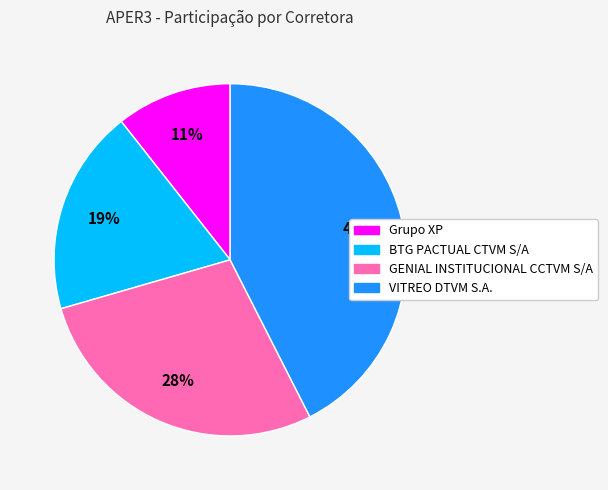

The VITREO DTVM S.A. slice represents 34% of the pie. True or false?

False